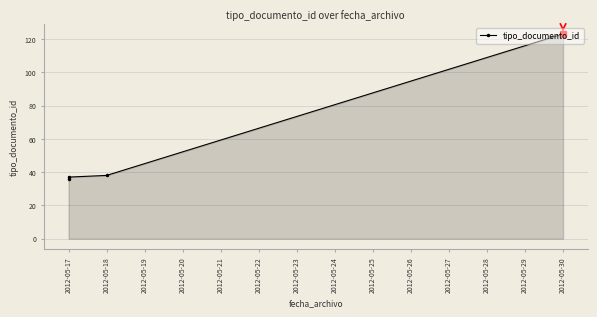

How many lines are shown in the chart?

1